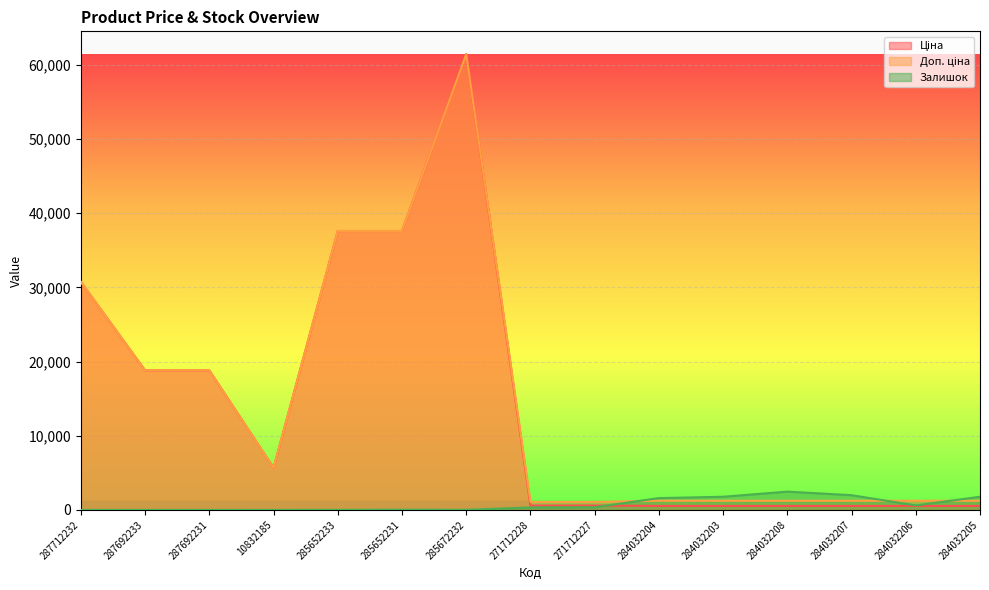

How many lines are shown in the chart?

3